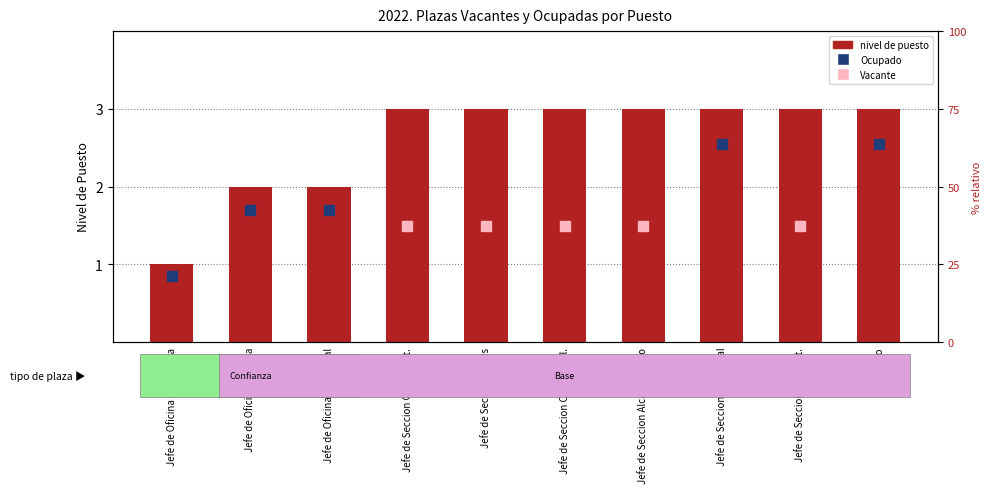

Rank the categories by value from lowest to highest.

Jefe de Oficina Operadora, Jefe de Oficina Tecnica, Jefe de Oficina Comercial, Jefe de Seccion Op. y Mant., Jefe de Seccion Redes, Jefe de Seccion Control Cal., Jefe de Seccion Alcantarillado, Jefe de Seccion Comercial, Jefe de Seccion Rec. Mat., Cajero